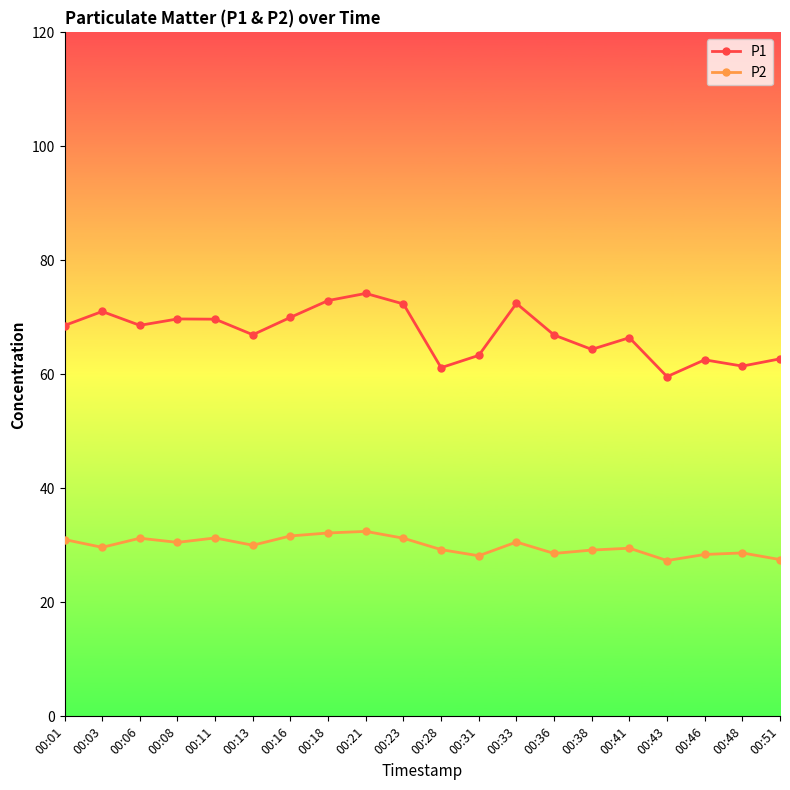

True or false: P1 and P2 cross at least once.

False